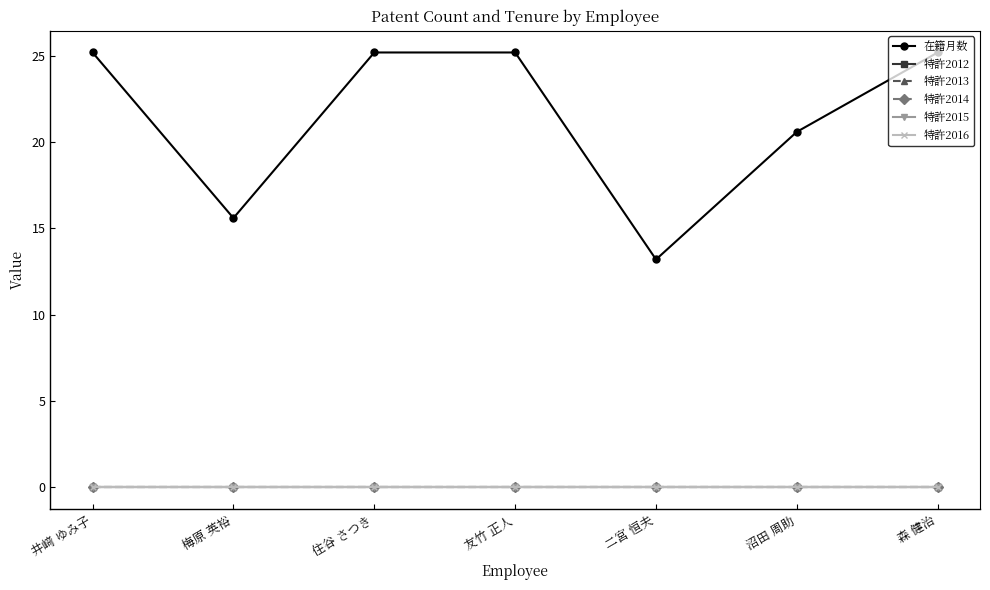

What are all the series names shown in the legend?

在籍月数, 特許2012, 特許2013, 特許2014, 特許2015, 特許2016